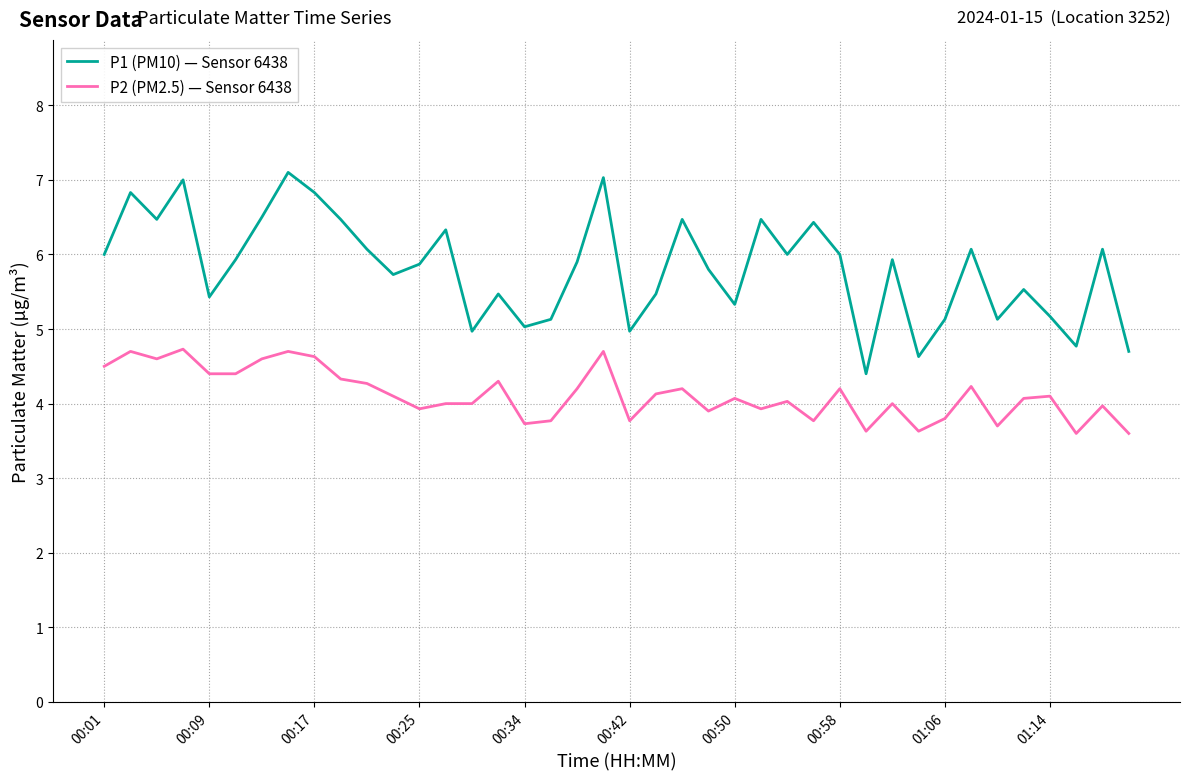

Which series has the largest total across all categories?

P1 (PM10) — Sensor 6438